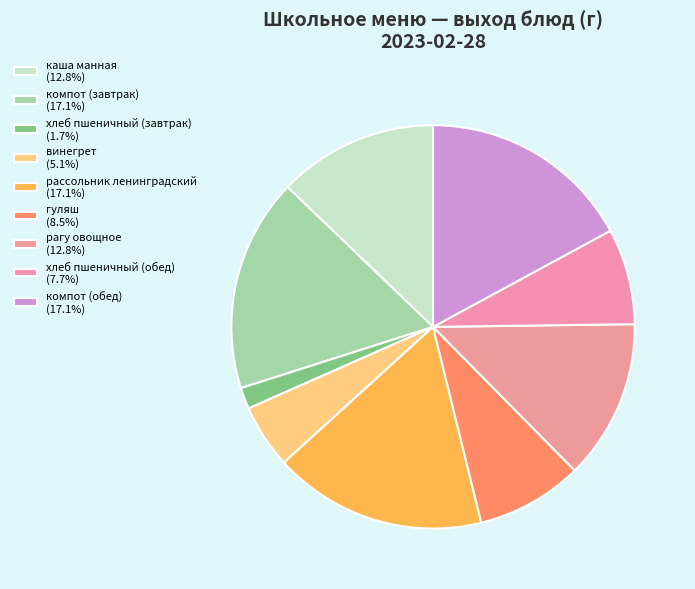

To the nearest percent, what is the difference between the largest and smallest slice percentages?

15%